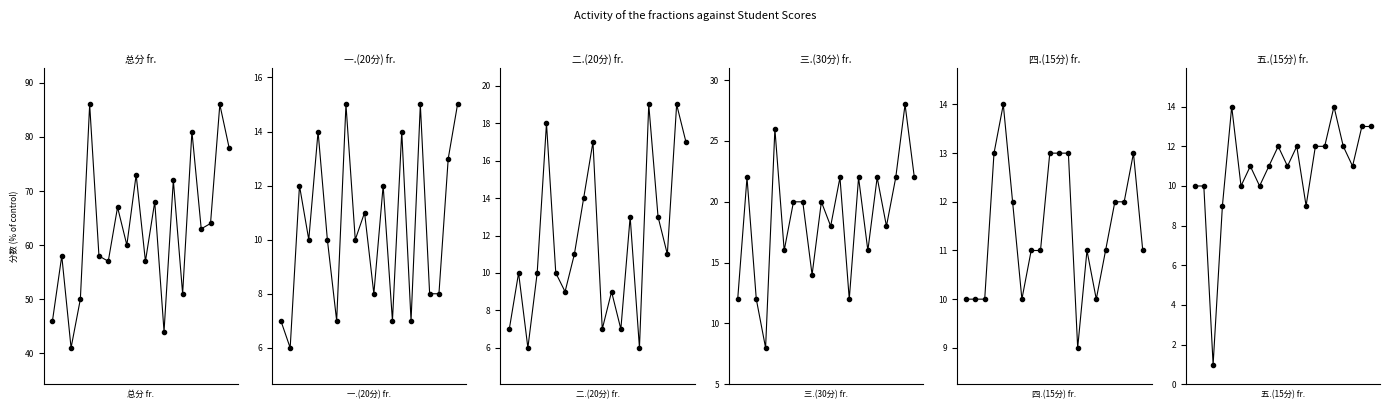

Which series has the largest total across all categories?

总分